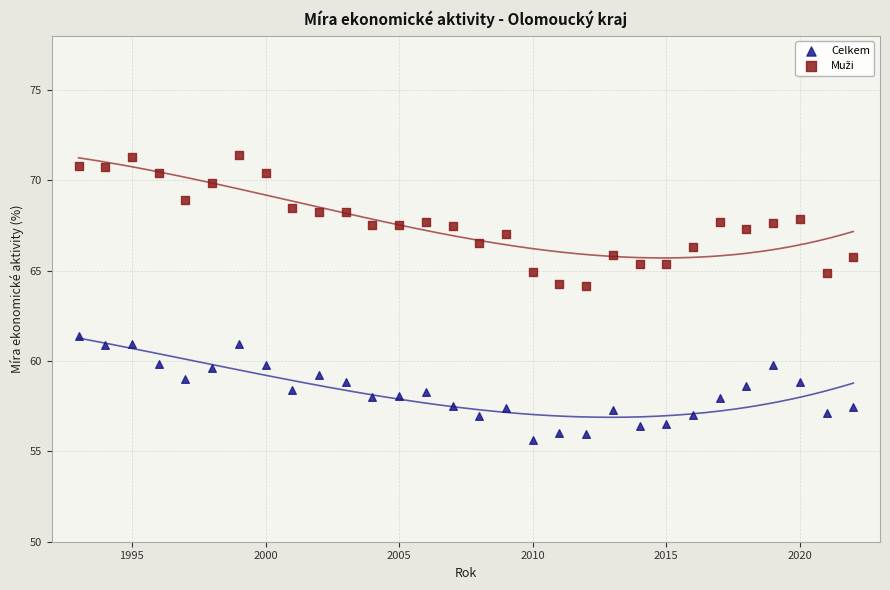

Which series contains the lowest Y value?

Celkem